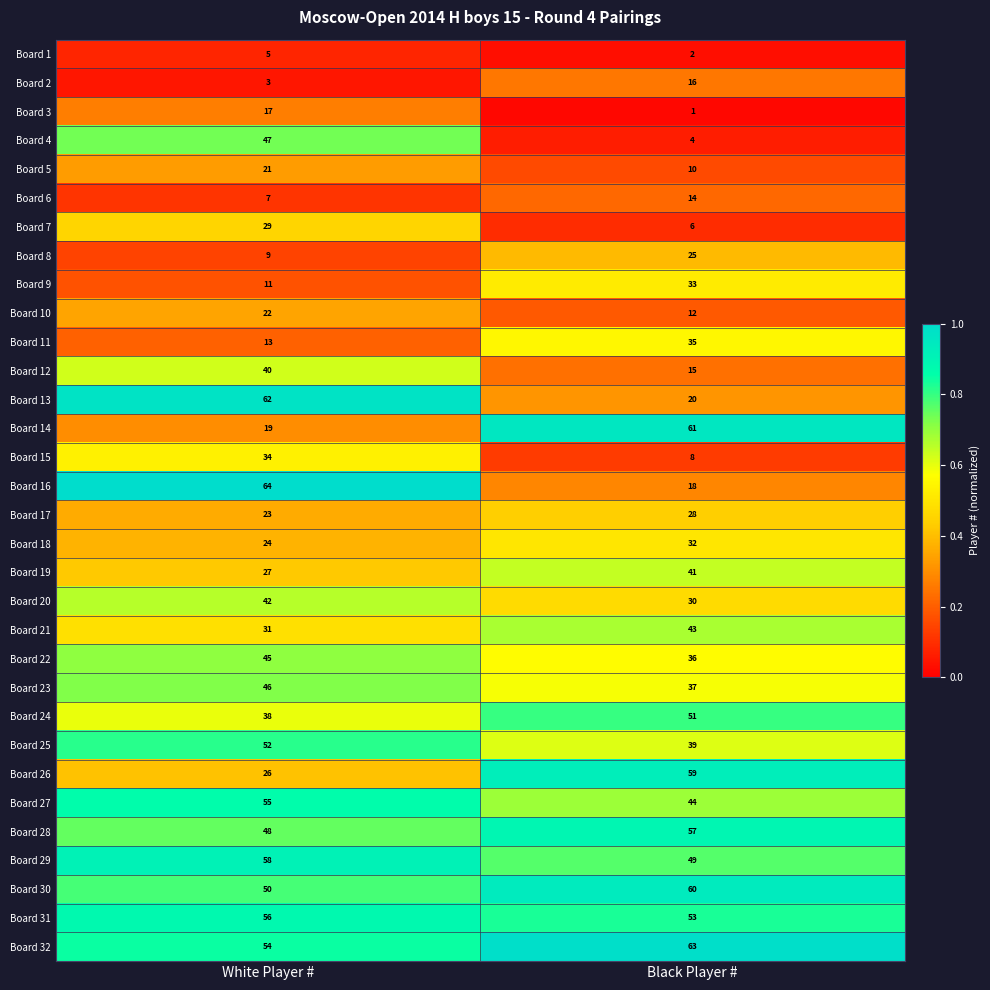

What is the difference between the maximum and minimum values in the Board 6 series?

7